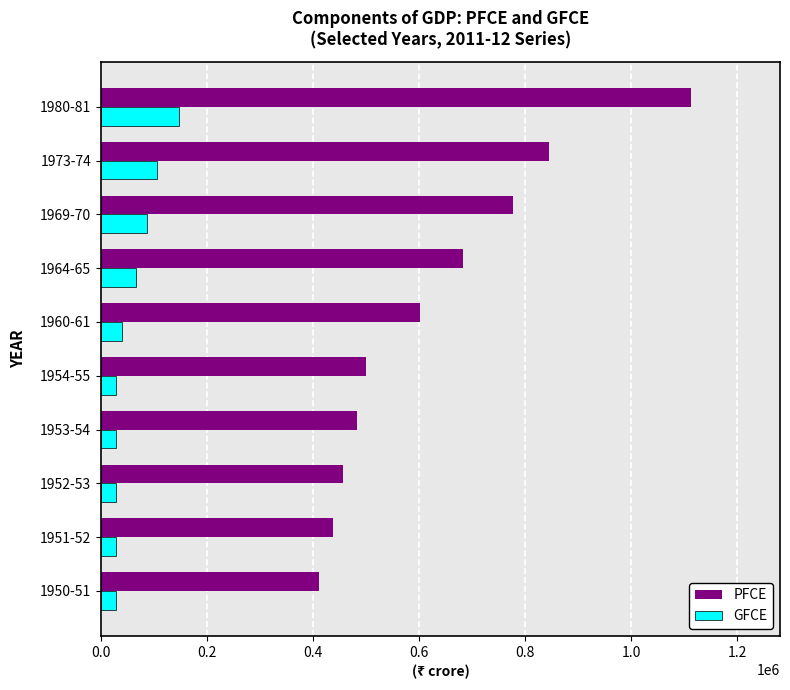

What is the total value across all series at 1951-52?

466611.0